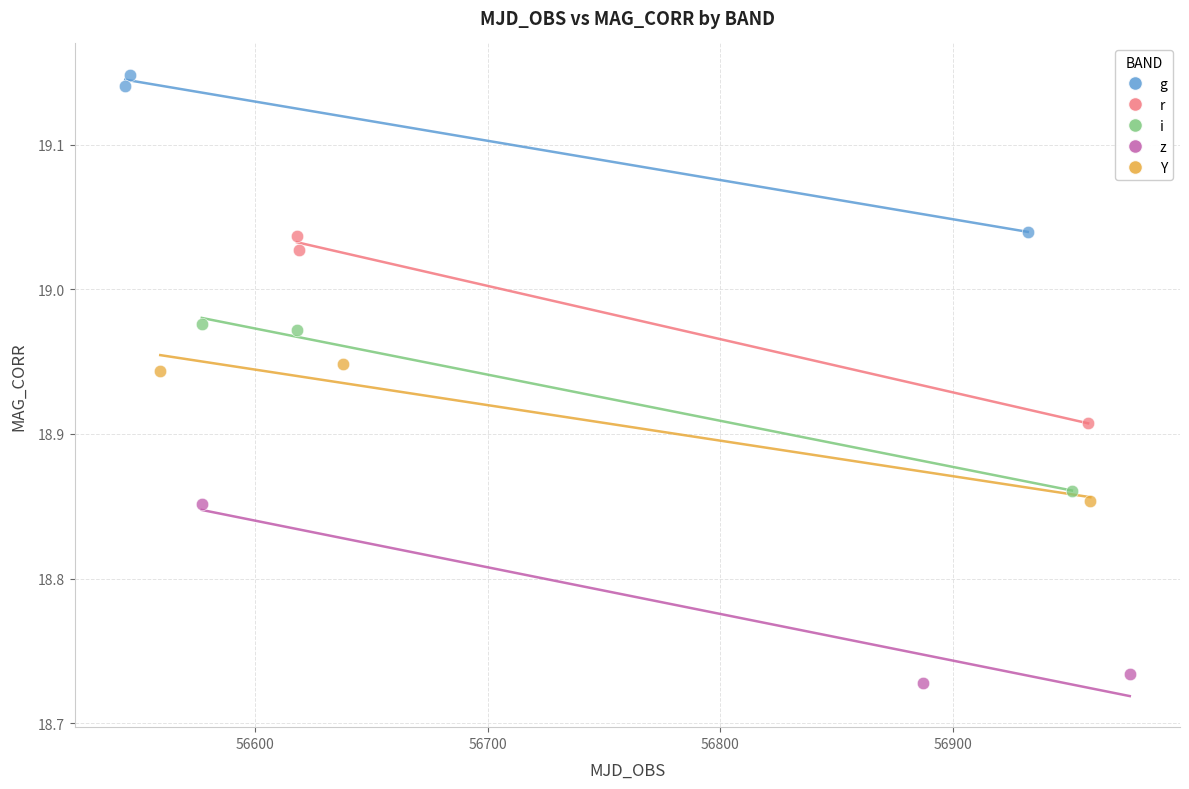

Which series contains the highest Y value?

g